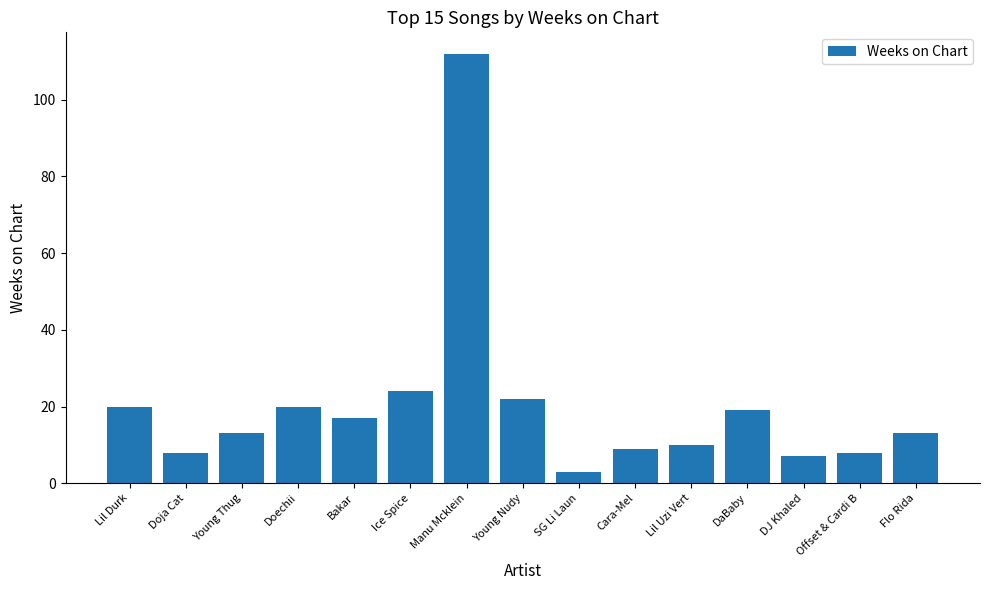

What value does the data have at Ice Spice?

24